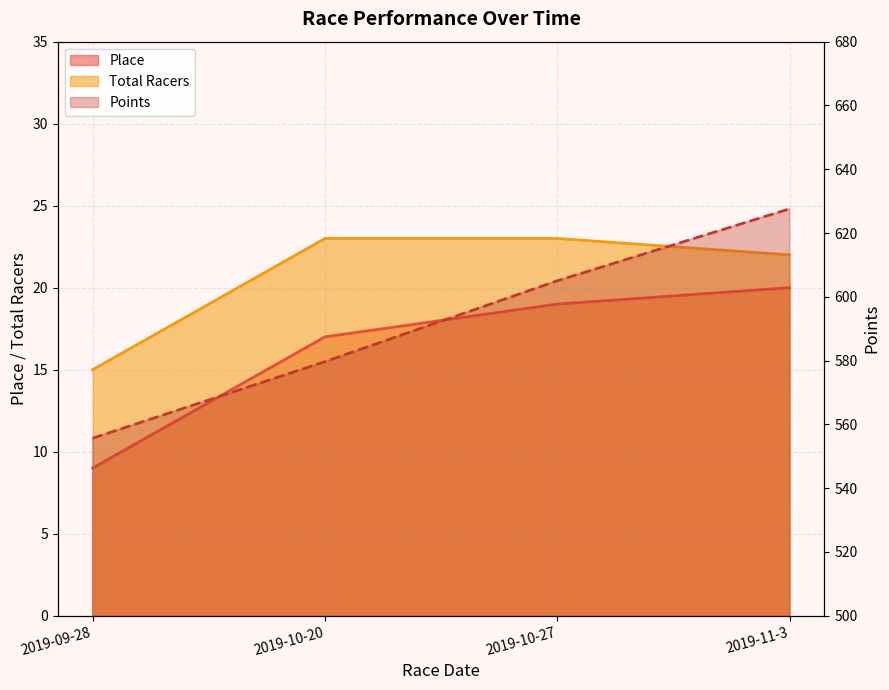

List the series in order of their peak value, lowest first.

Place, Total Racers, Points